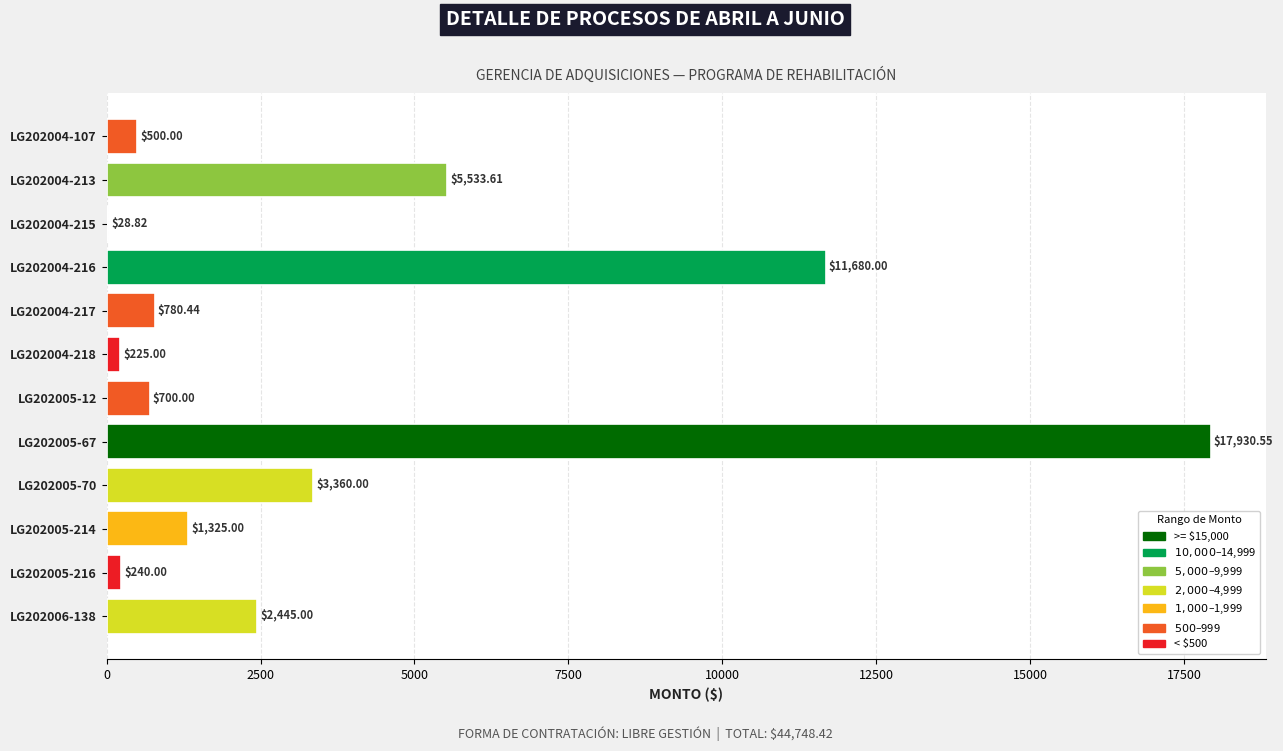

What is the sum of all values?

44748.4